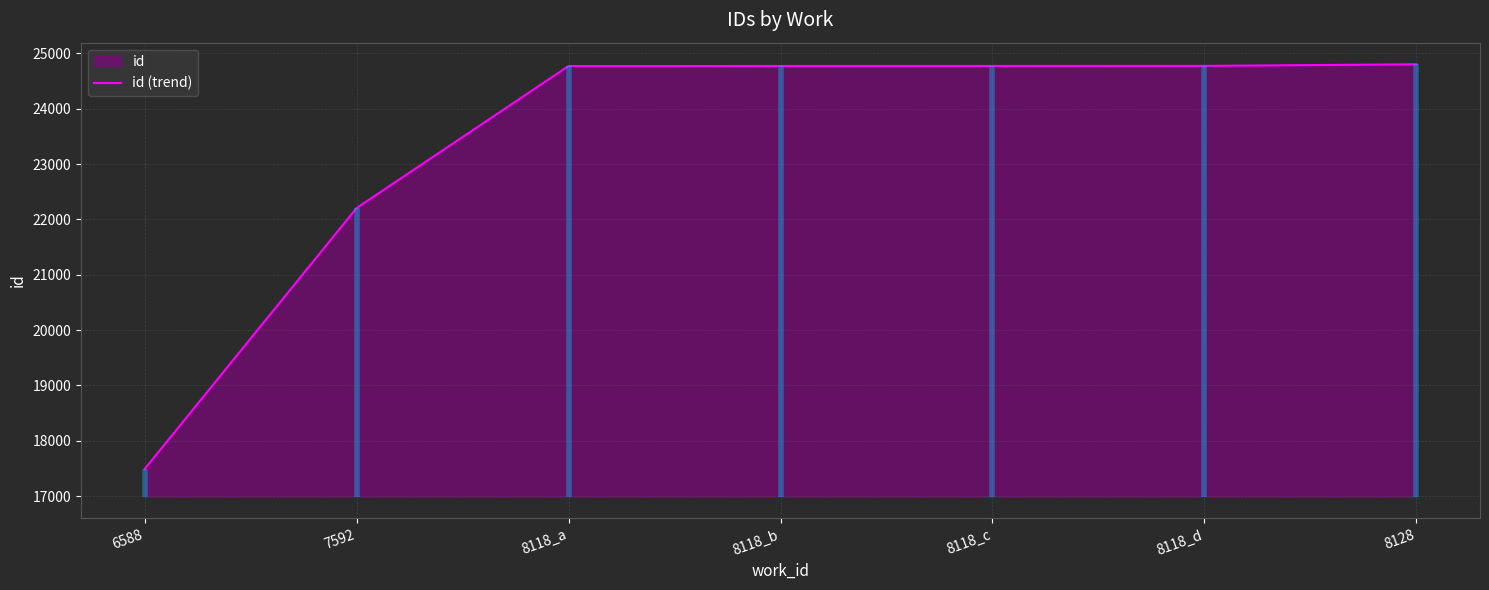

Between 8118_d and 6588, which is larger?

8118_d